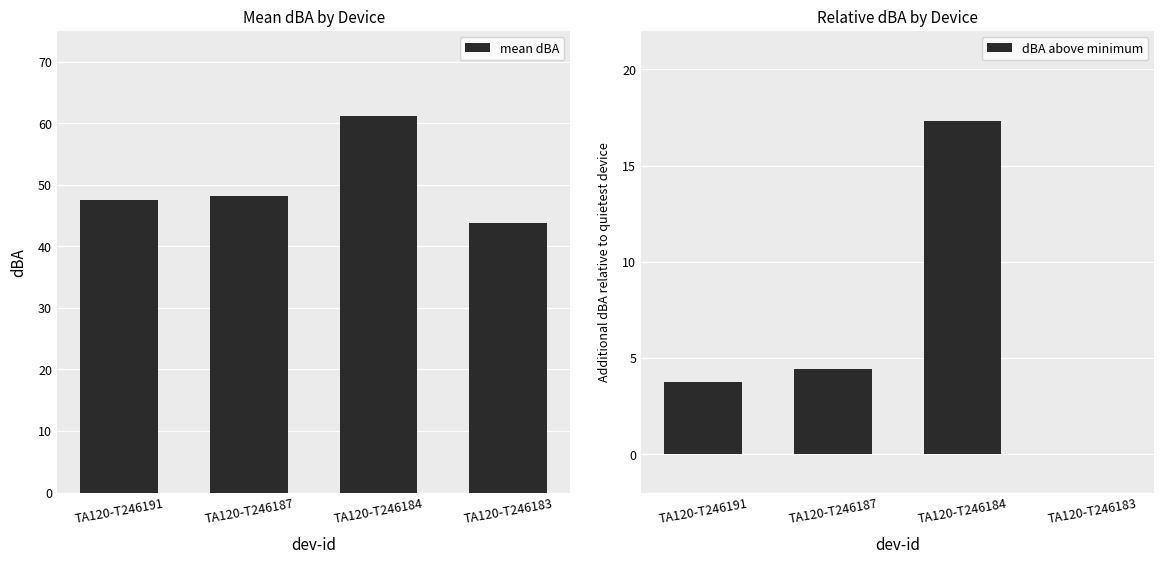

List the series in order of their peak value, lowest first.

dBA above minimum, mean dBA